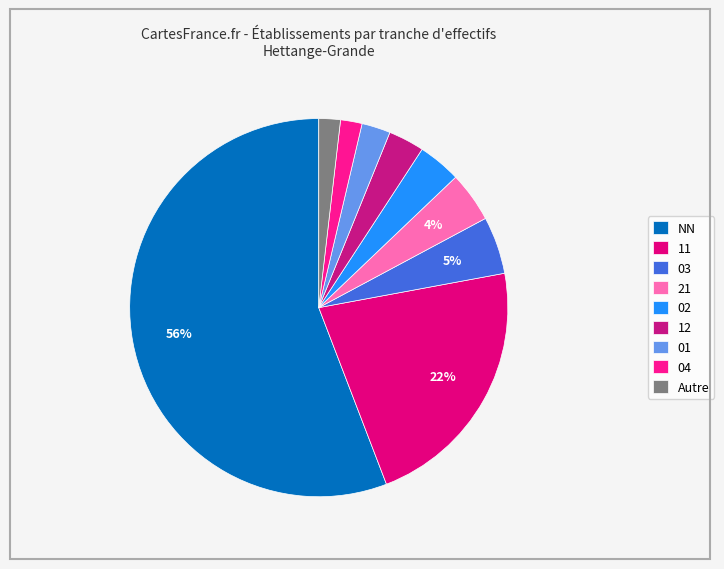

Is it true that 04 is 10% of the pie?

False